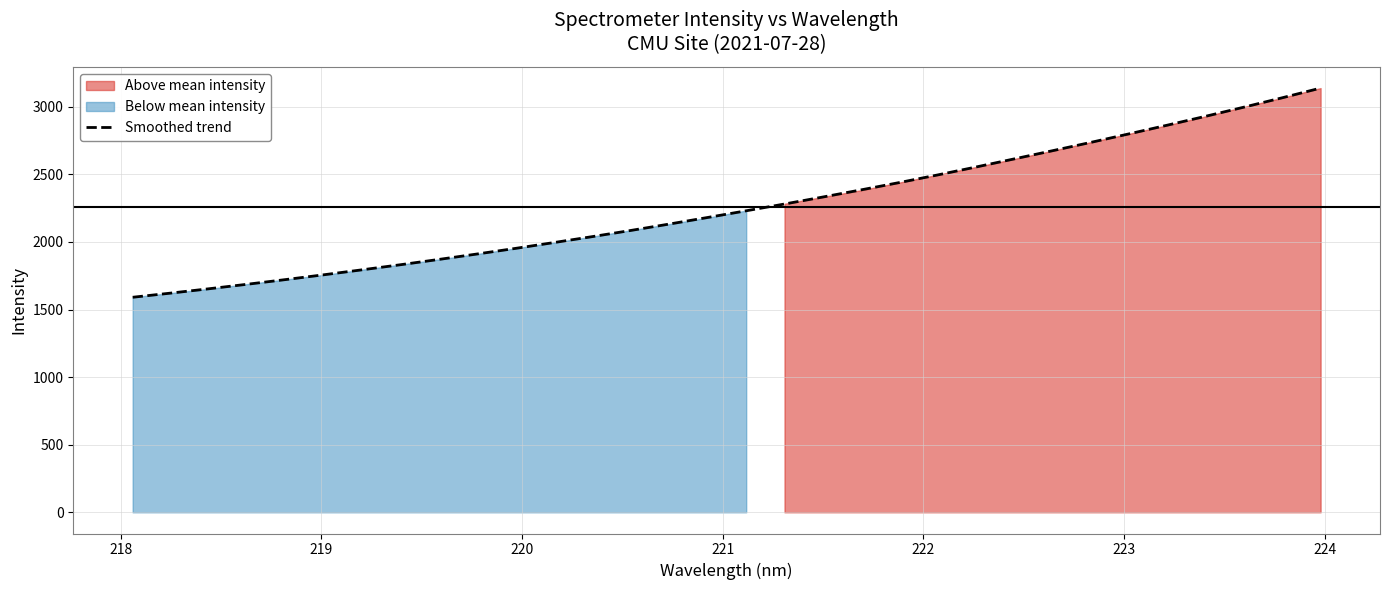

What is the value of the 14th point from the left?

2085.8